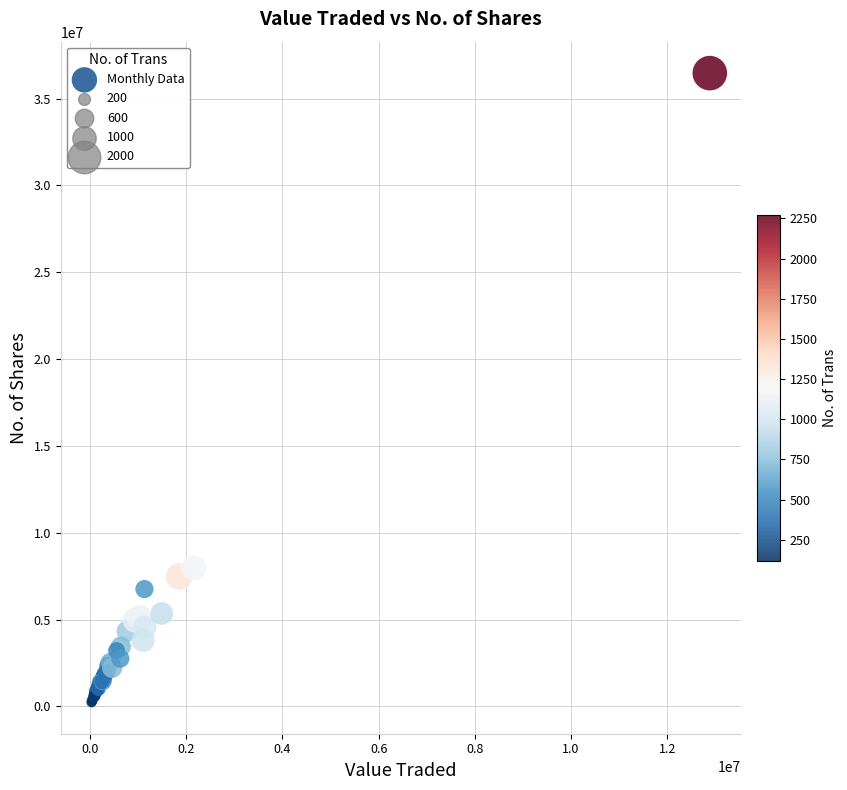

What Y value in the scatter plot is closest to 18353020?

7981278